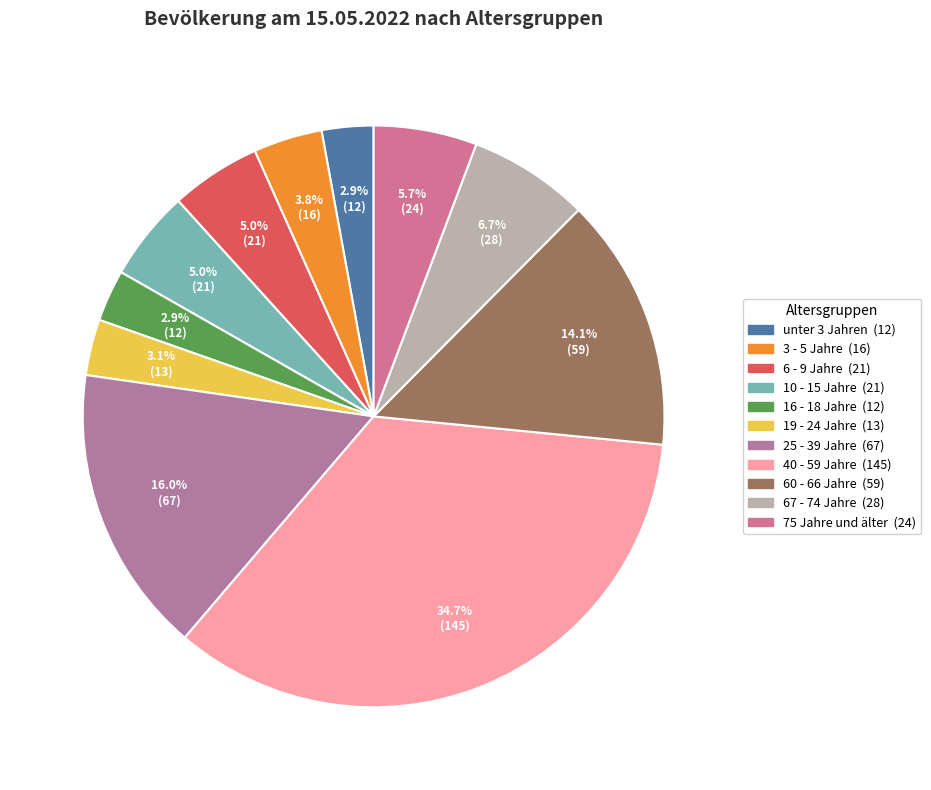

True or false: 60 - 66 Jahre accounts for 14% of the total.

True